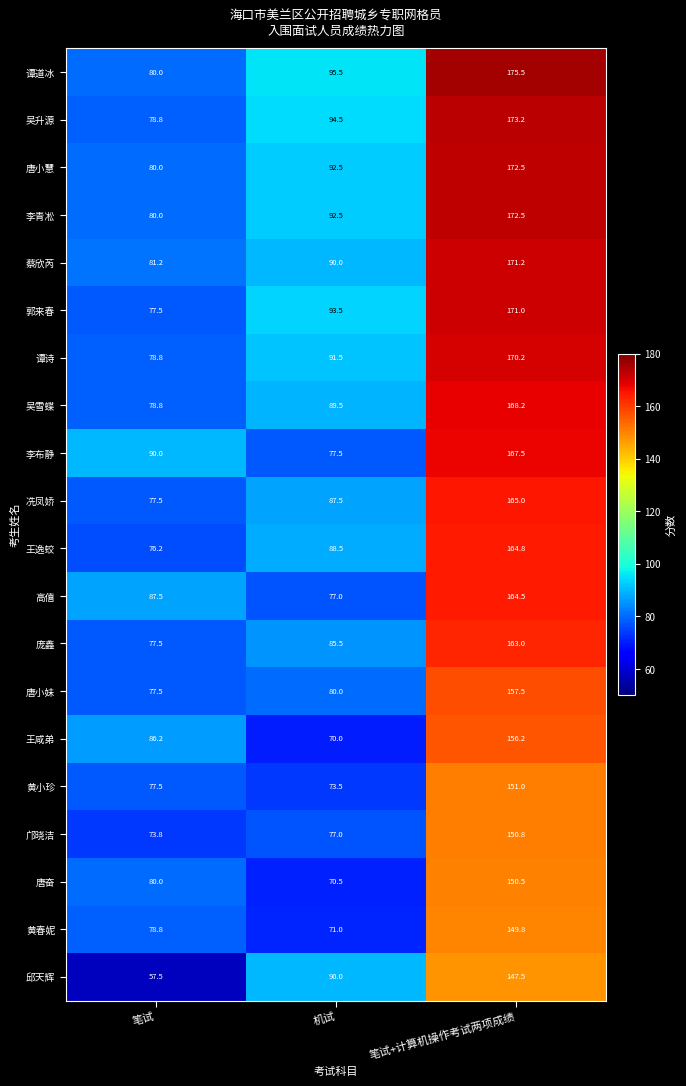

True or false: 高僖 has a value of 164.5 at 笔试+计算机操作考试两项成绩.

True